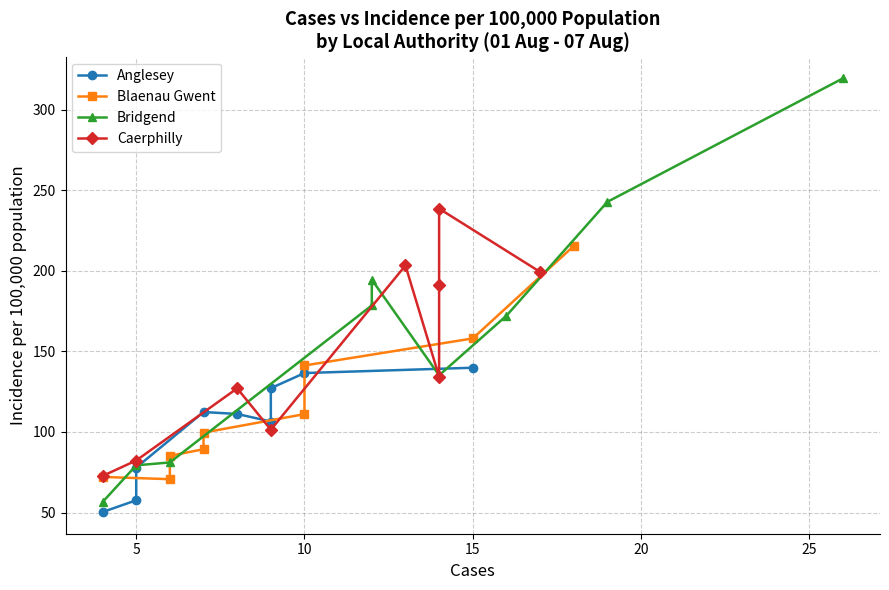

What is the difference between the maximum and second lowest values in the Bridgend series?

240.3